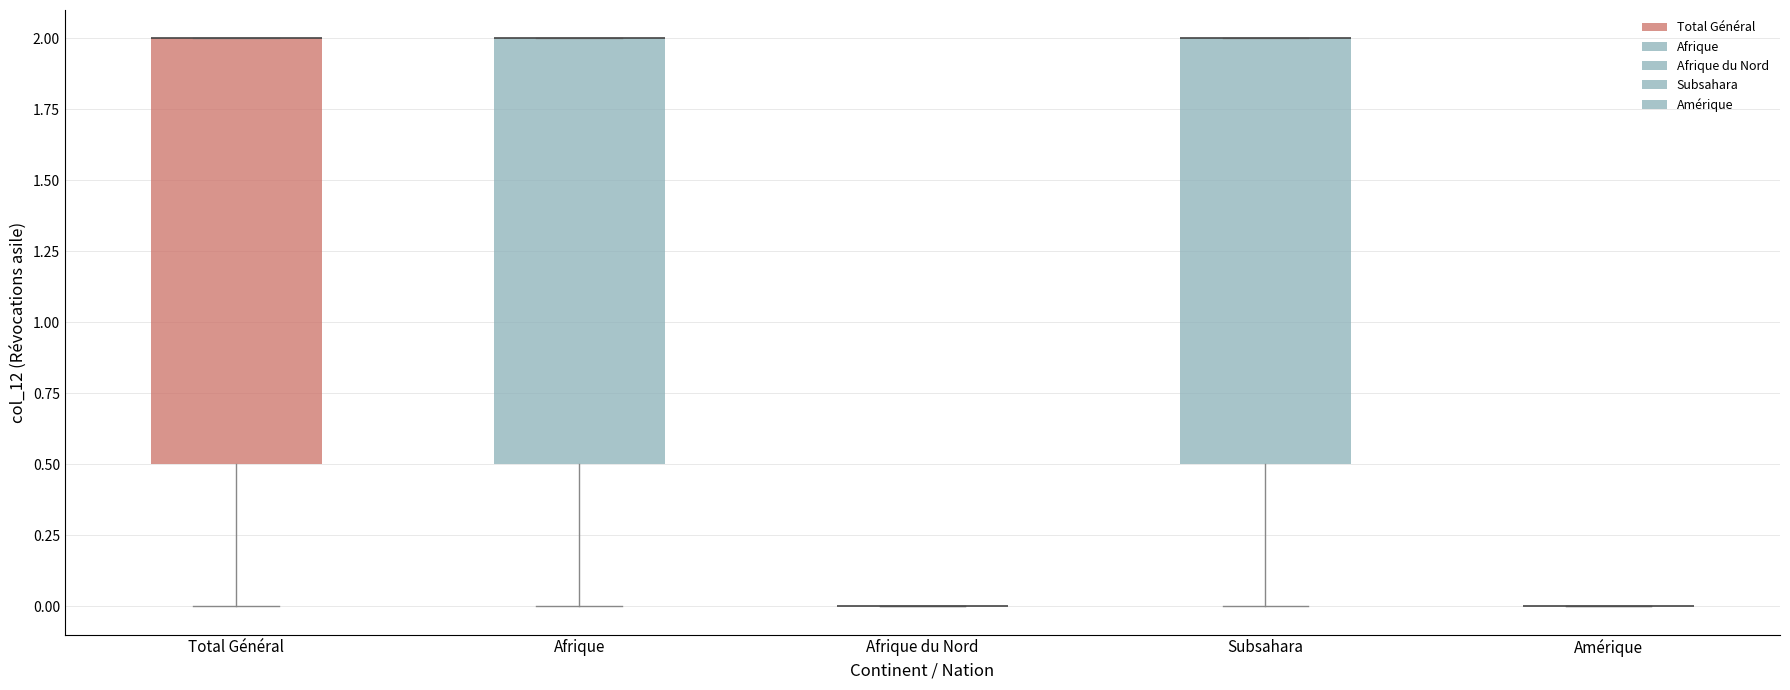

Reading left to right, read every box against the y-axis: the position of its median line, the range the box covers, and the ends of its whiskers. The values are not printed on the chart, so give them approximately, as read against the axis.

Total Général: median 2.0 (drawn on the box's upper edge), box 0.5 to 2.0, whiskers 0.0 to 2.0
Afrique: median 2.0 (drawn on the box's upper edge), box 0.5 to 2.0, whiskers 0.0 to 2.0
Afrique du Nord: box collapsed to a line at 0.0, whiskers 0.0 to 0.0
Subsahara: median 2.0 (drawn on the box's upper edge), box 0.5 to 2.0, whiskers 0.0 to 2.0
Amérique: box collapsed to a line at 0.0, whiskers 0.0 to 0.0